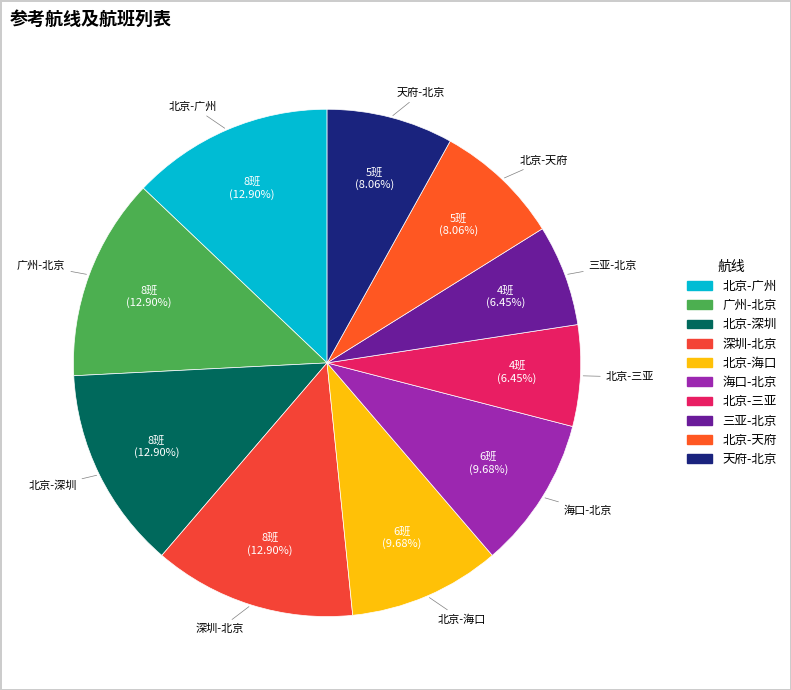

What percentage is the 海口-北京 slice, to the nearest percent?

10%